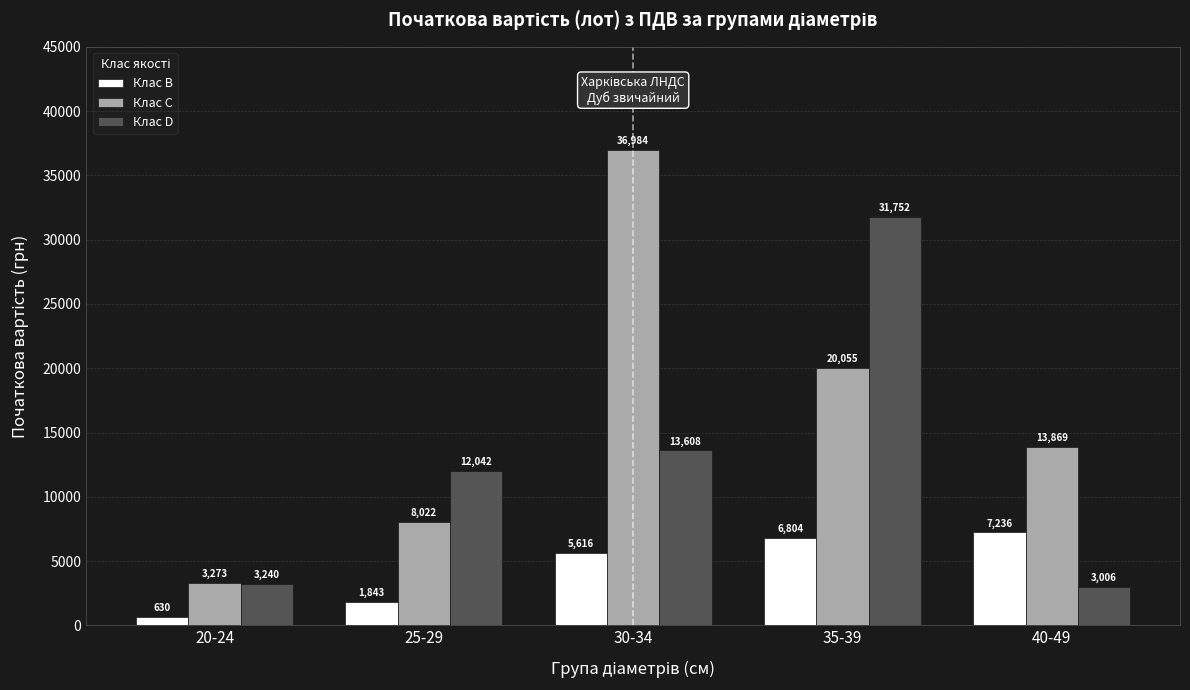

What is the label of the 3rd bar from the left?

30-34